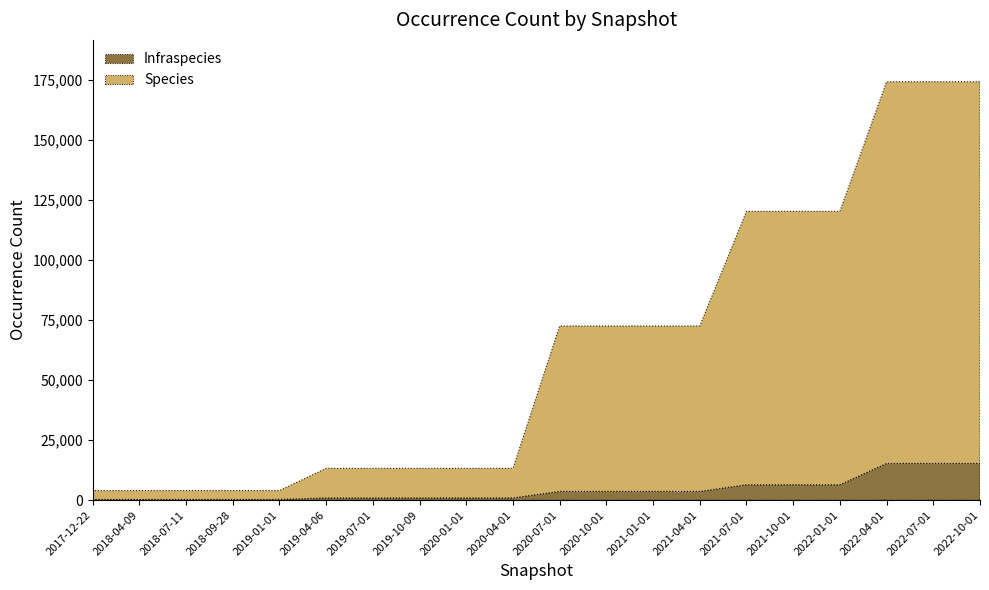

What is the minimum value shown in the chart?

306